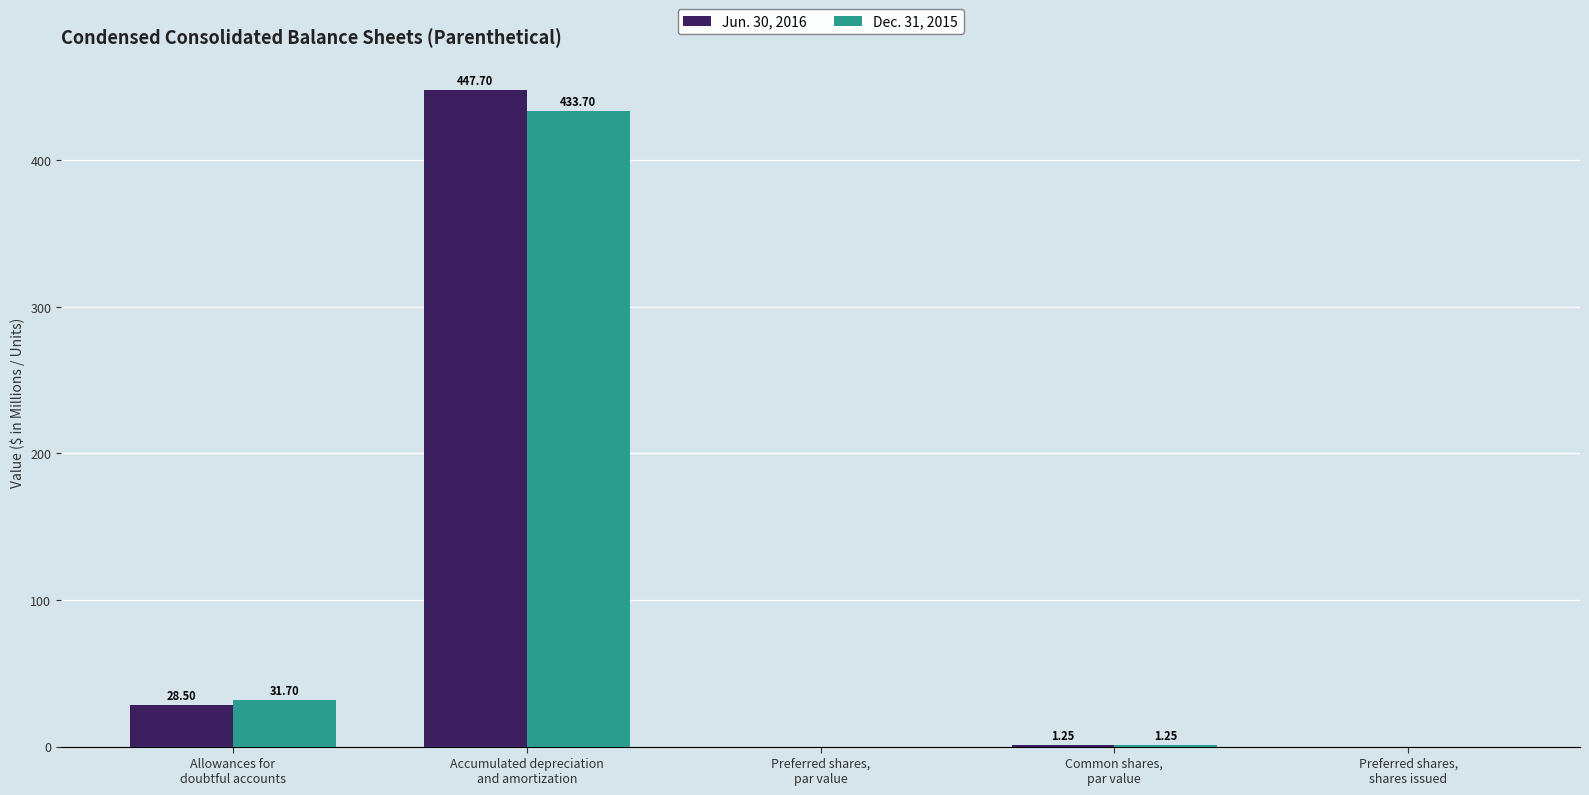

The Jun. 30, 2016 series shows 791.6 at Accumulated depreciation
and amortization. True or false?

False